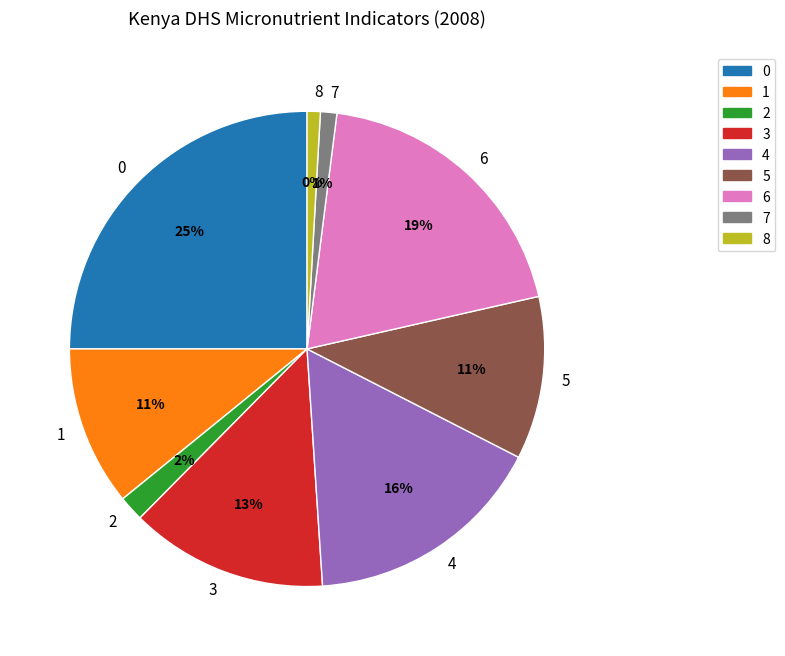

How many slices are in this pie chart?

9